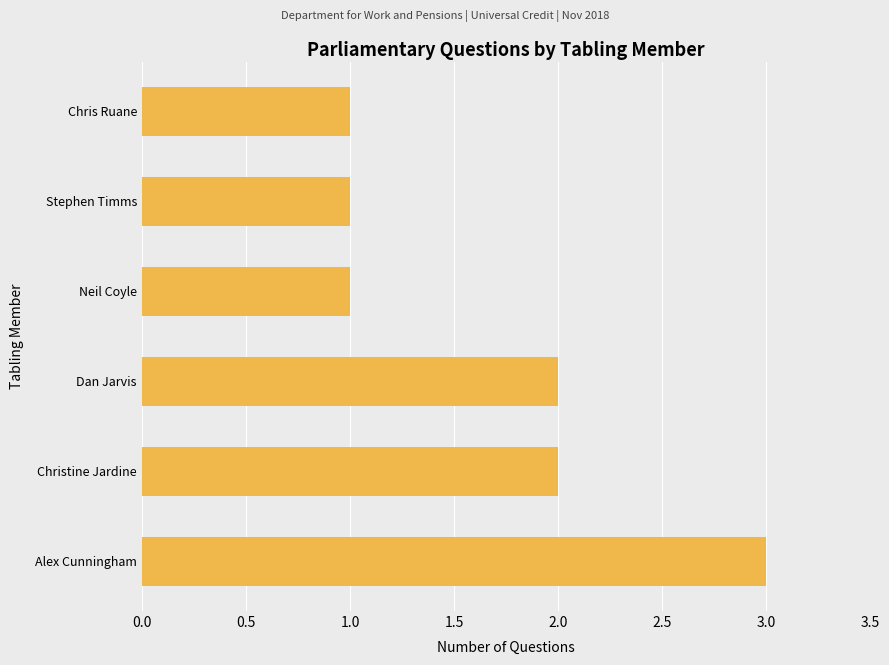

Which category has the highest value across all series?

Alex Cunningham